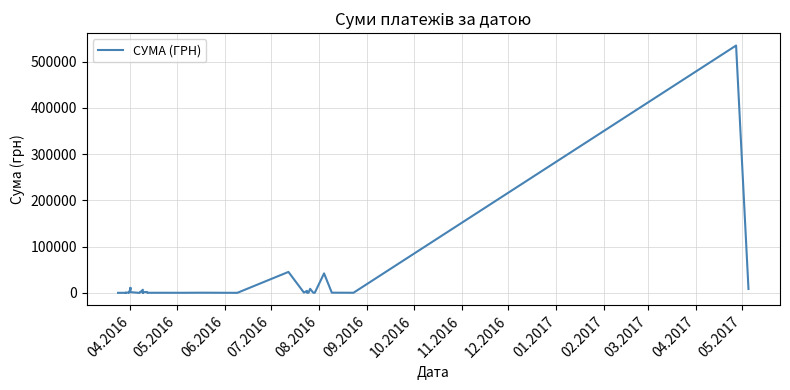

What is the difference between the maximum and minimum values?

534876.9